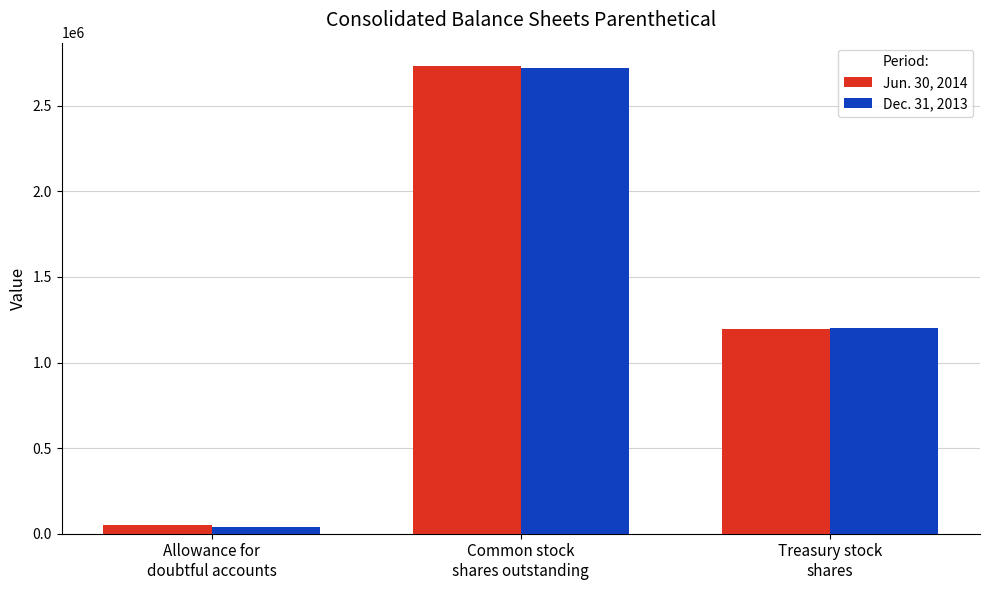

Which series has the widest spread of values?

Dec. 31, 2013